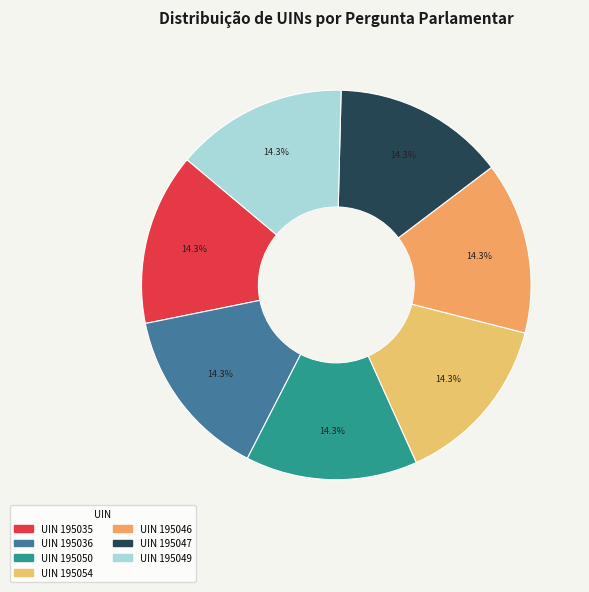

Rank the categories by value from lowest to highest.

195035, 195036, 195046, 195047, 195049, 195050, 195054